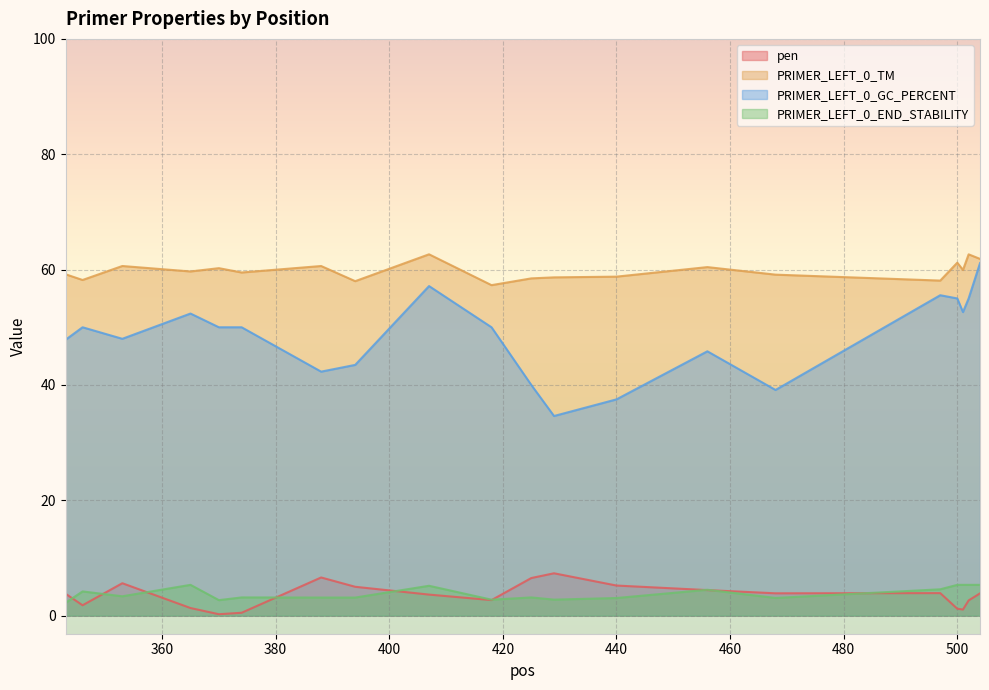

The value of PRIMER_LEFT_0_TM at 497 is 58.1. True or false?

True